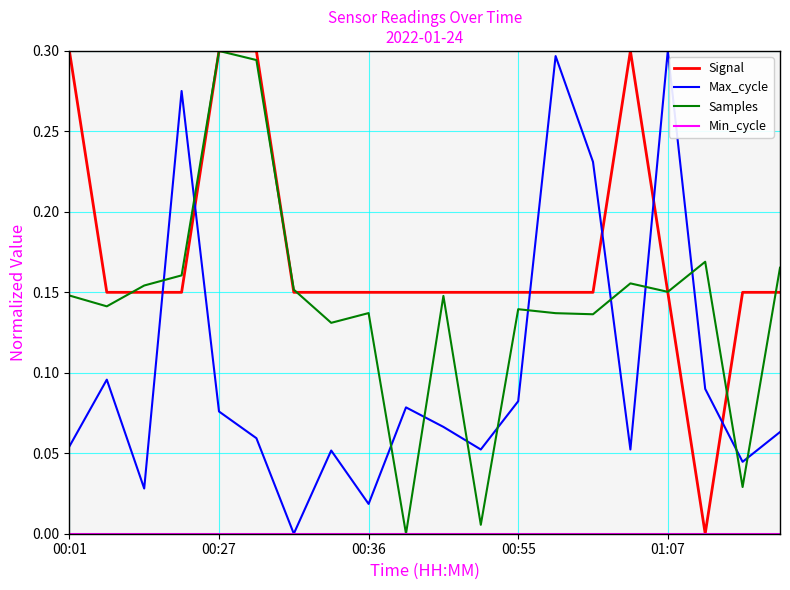

Which series has the largest total across all categories?

Signal